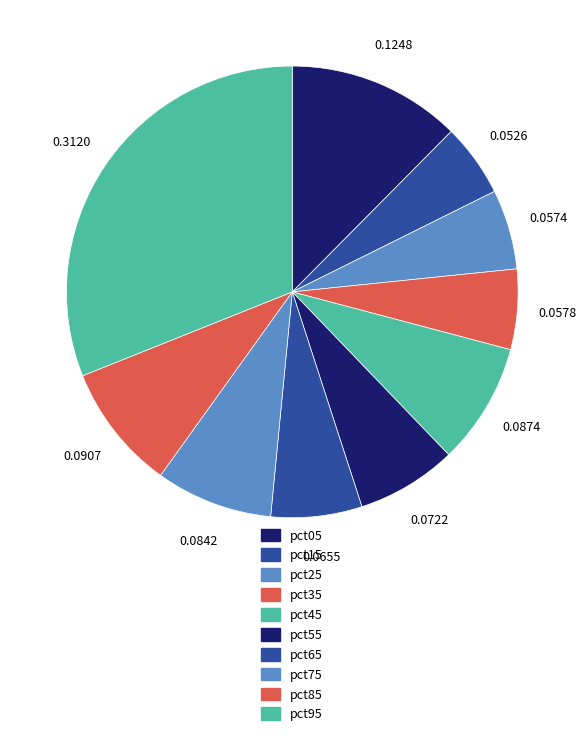

Does any single category account for the majority?

No